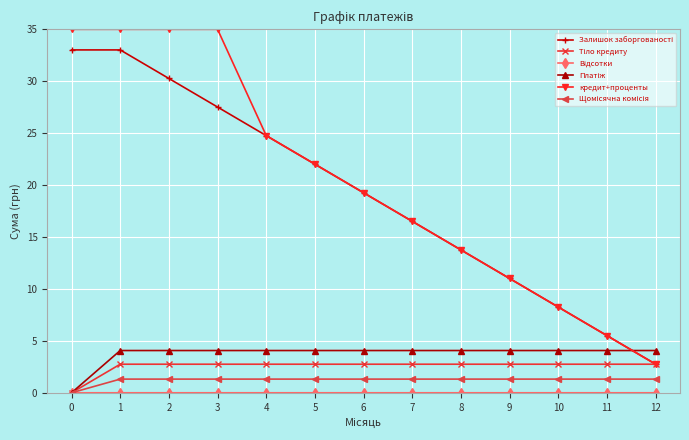

Which series has the widest spread of values?

кредит+проценты